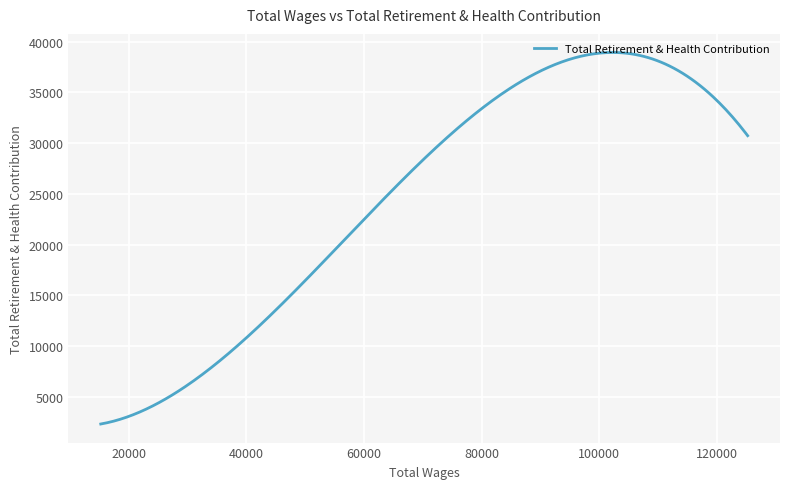

What is the difference between the maximum and minimum values?

36598.1